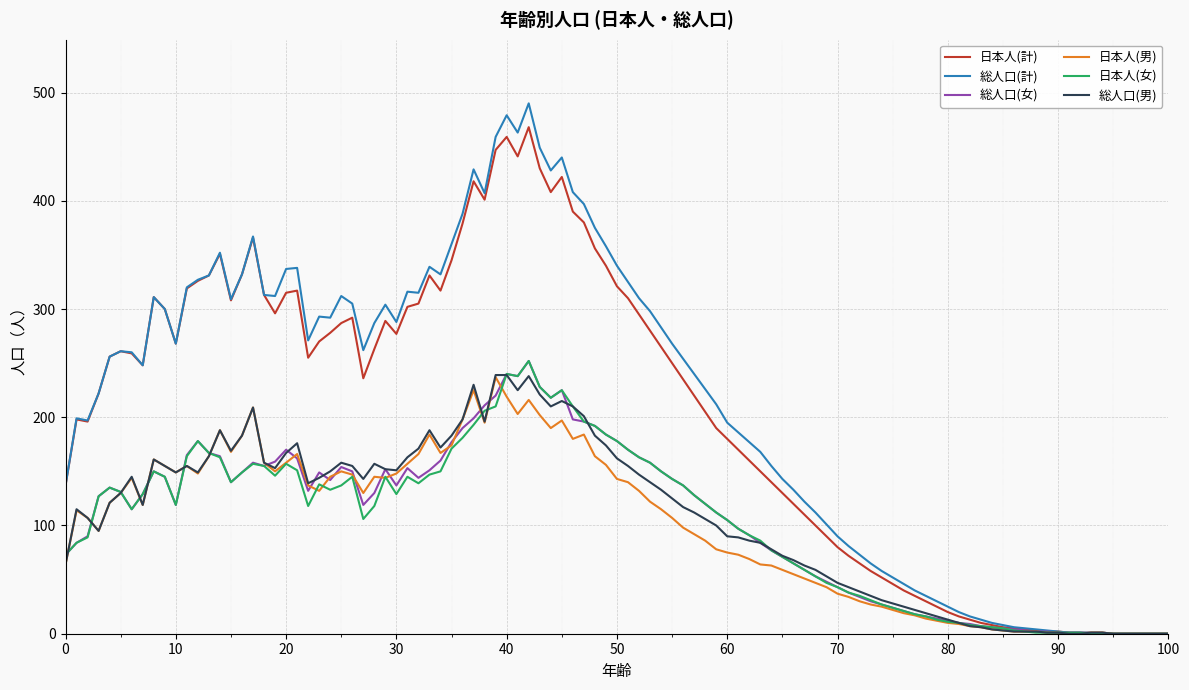

Which series has the largest range (max minus min)?

総人口(計)